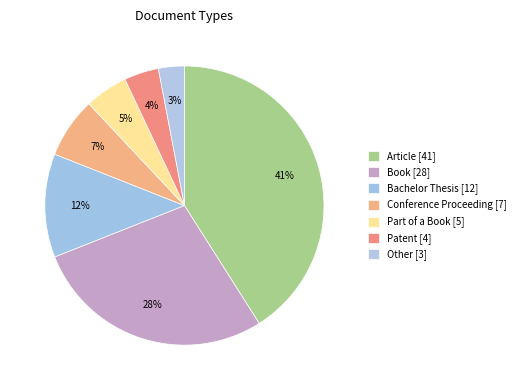

Combined, do Bachelor Thesis and Part of a Book account for over 50%?

No